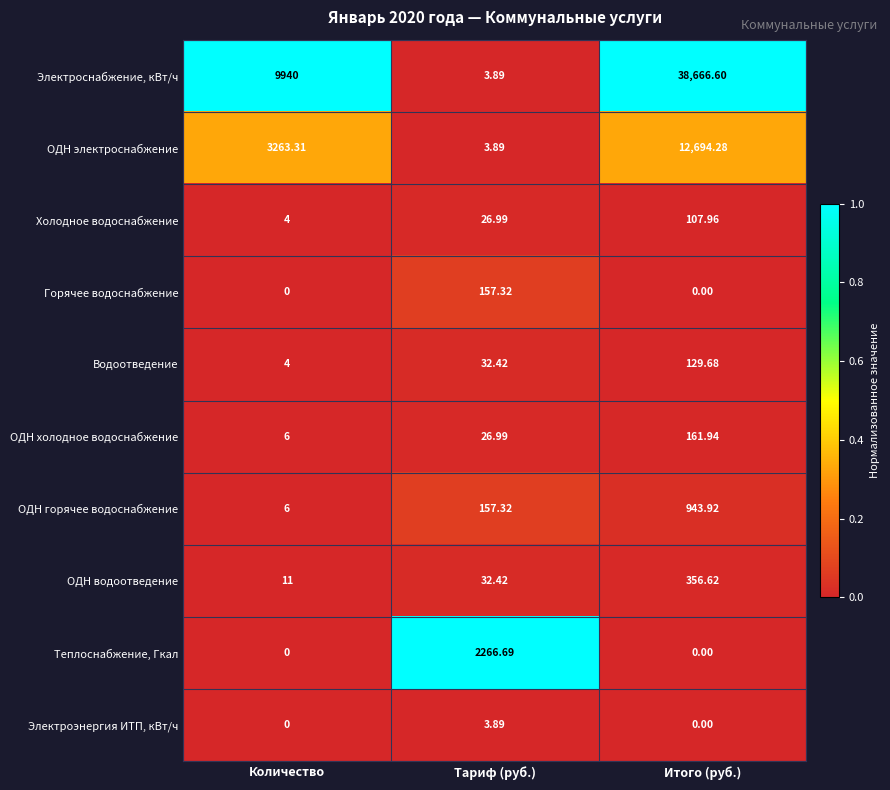

Which category has the highest value in the ОДН водоотведение series?

Итого (руб.)